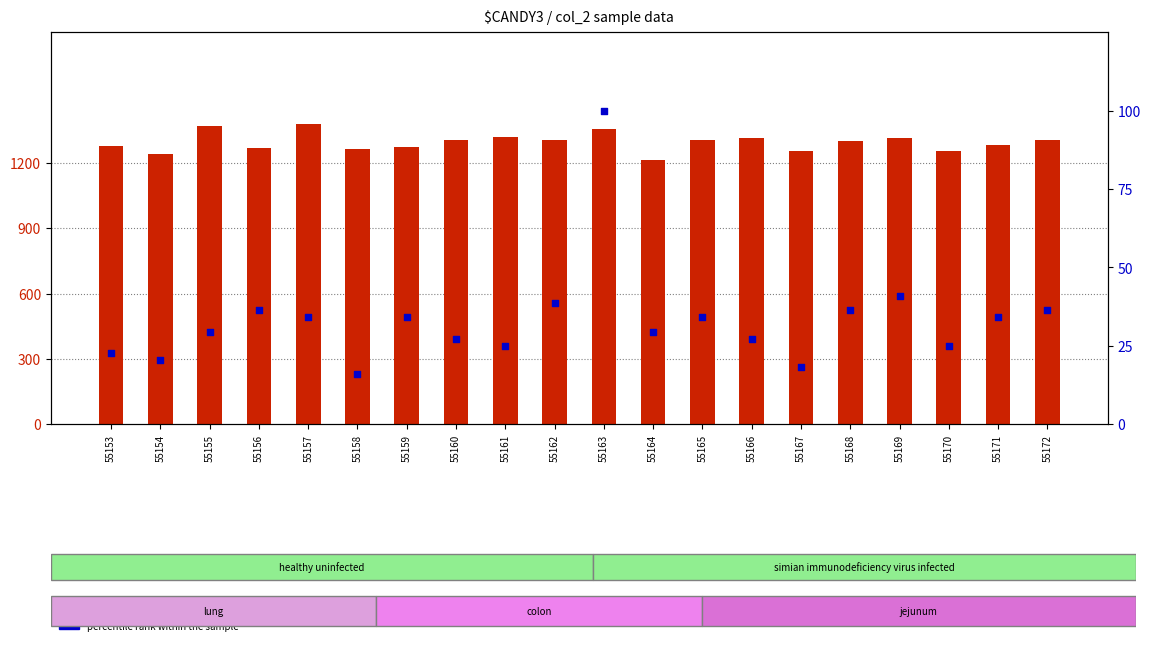

At which category is the sum across all series the highest?

55163